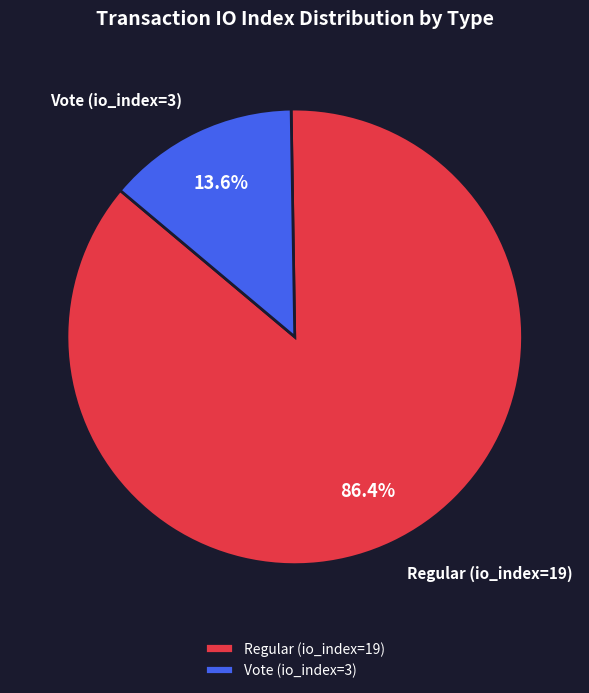

What is the smallest slice in the pie chart?

Vote (io_index=3)